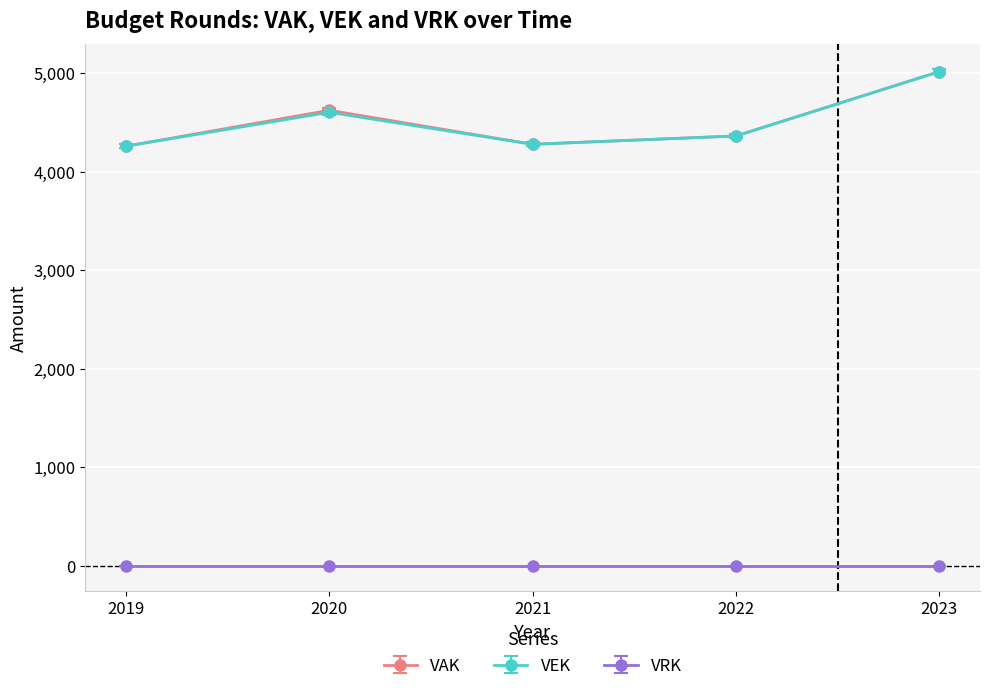

True or false: VAK and VRK cross at least once.

False